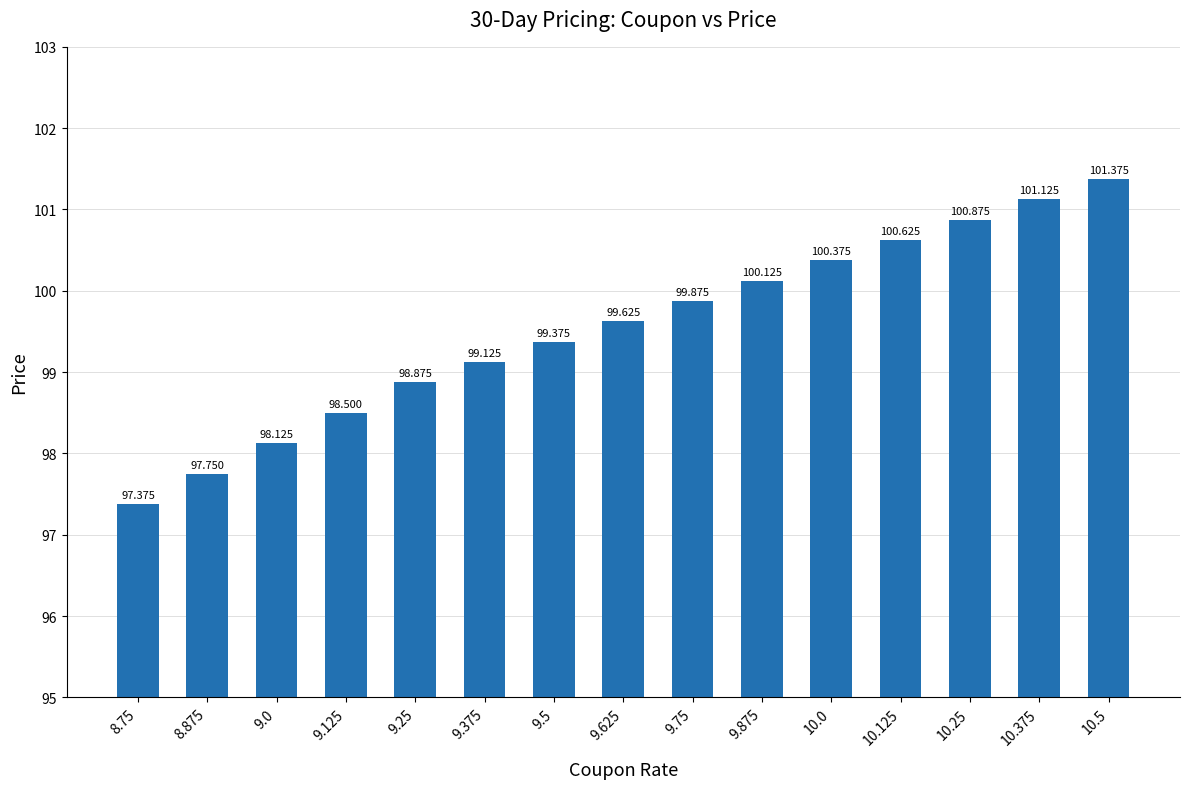

Read the value at 9.5.

99.4